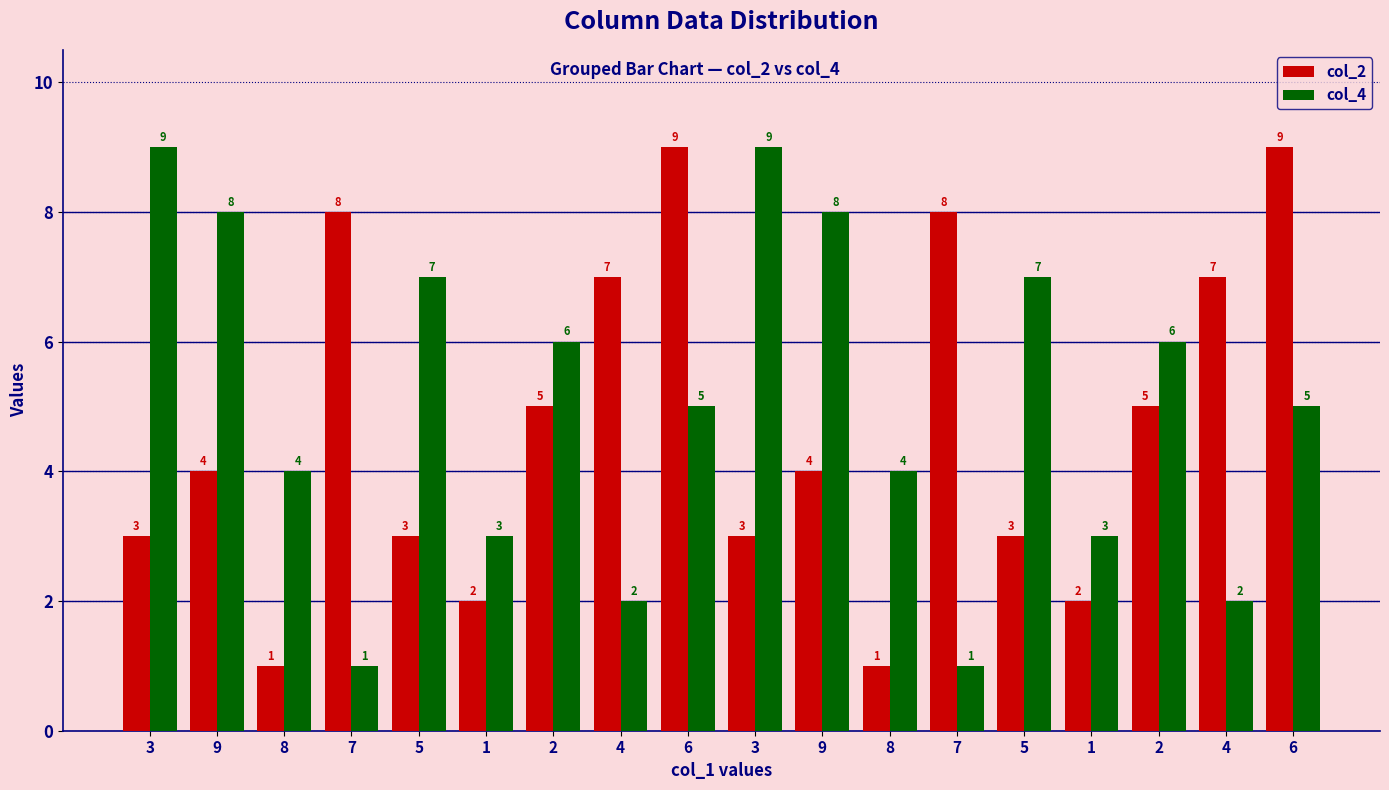

At 1, list the series in order from smallest to largest.

col_2, col_4